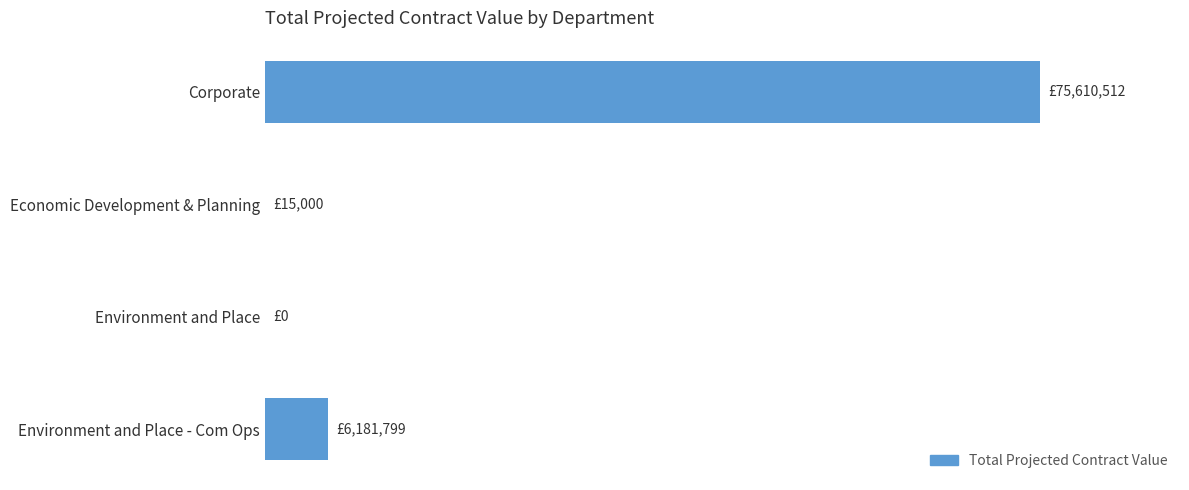

What is the greatest value displayed?

75610512.5